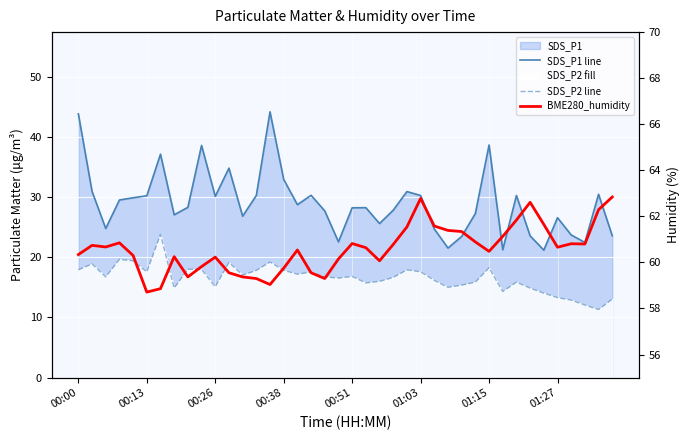

True or false: SDS_P2 line and SDS_P1 line cross at least once.

False